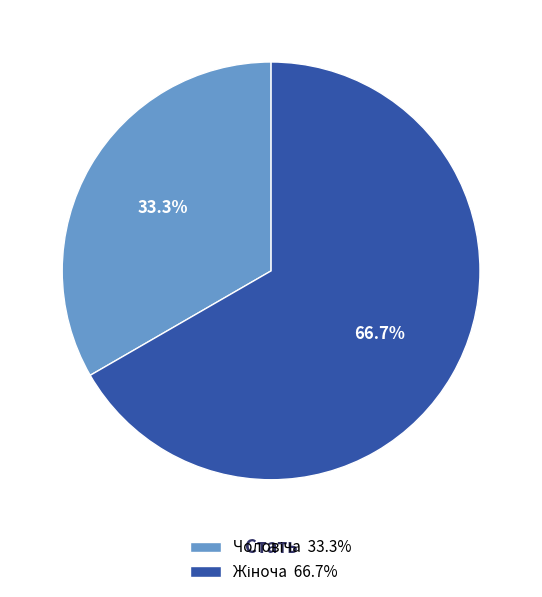

Does any single category account for the majority?

Yes